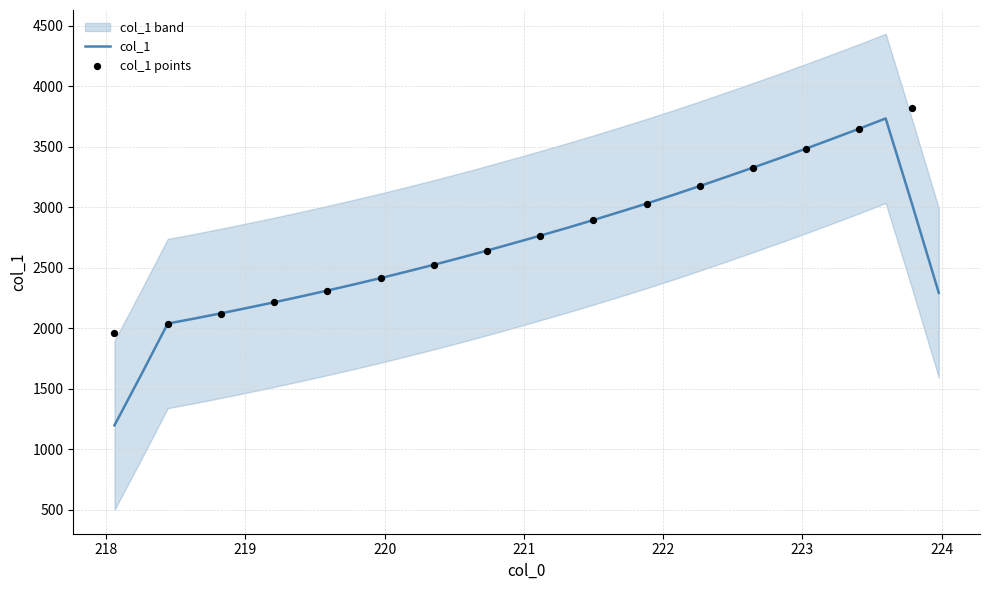

Approximately how many times larger is the value at 223.7895 compared to 223.2172?

1.1